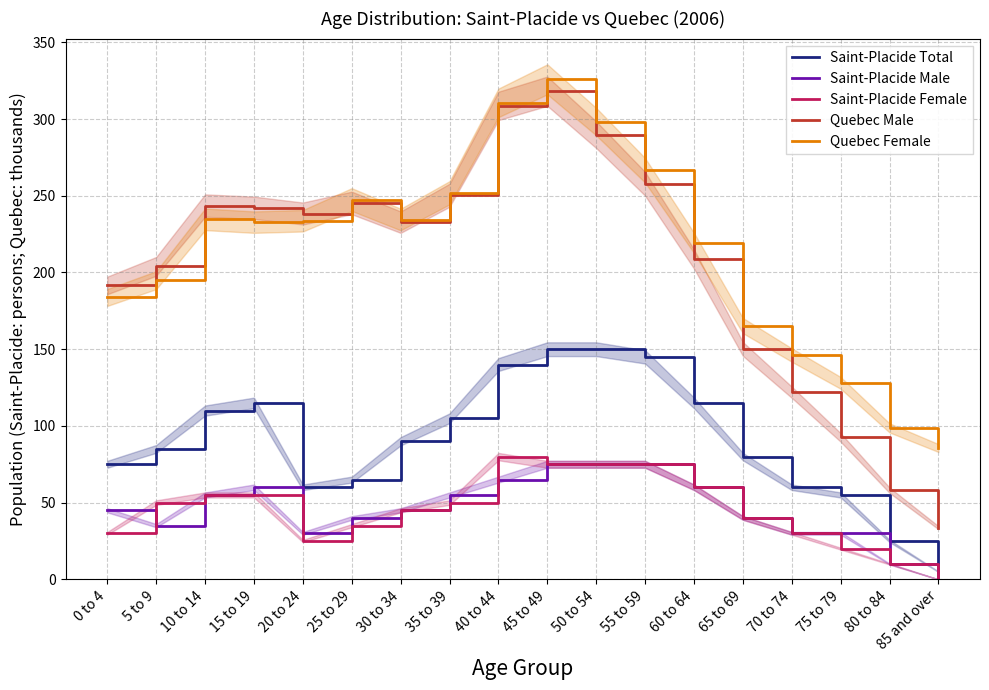

Read the Saint-Placide Male value at 70 to 74.

30.0